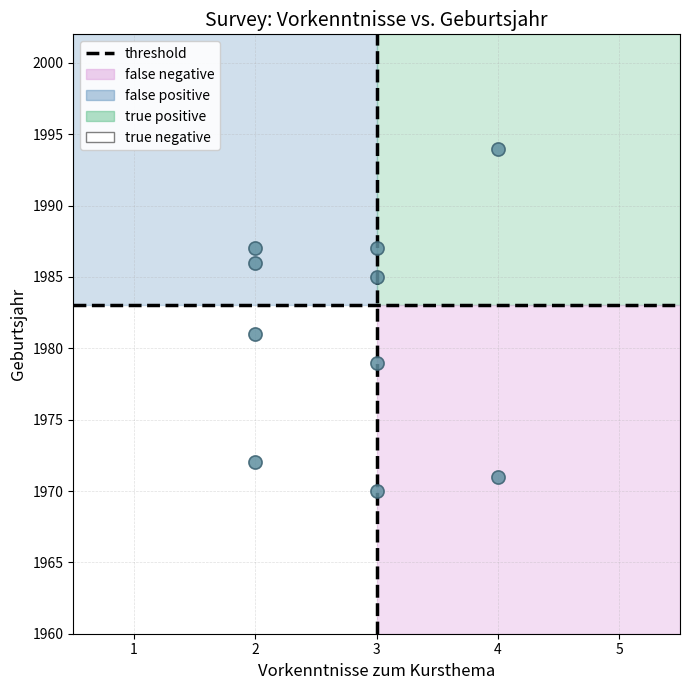

What is the average Y value?

1981